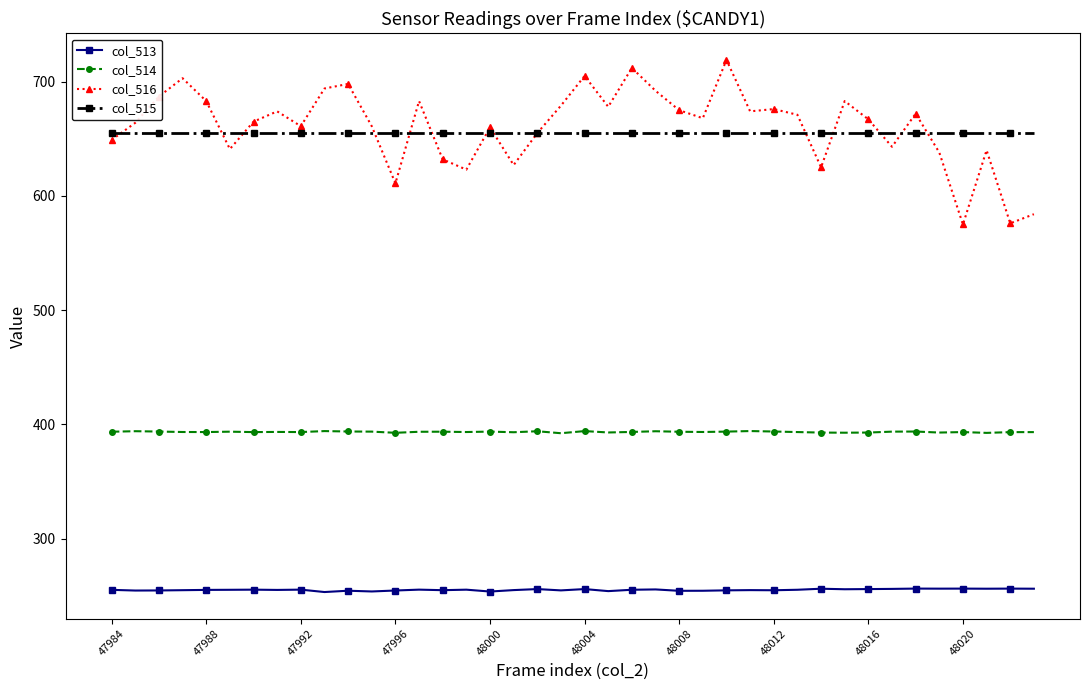

Rank the series by their maximum value, from highest to lowest.

col_516, col_515, col_514, col_513